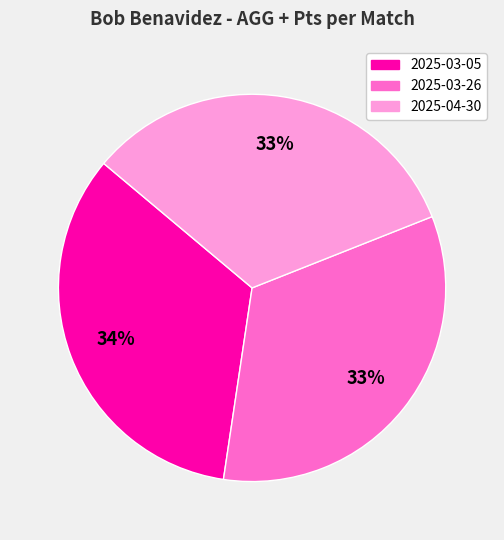

To the nearest percent, what is the average slice percentage?

33%